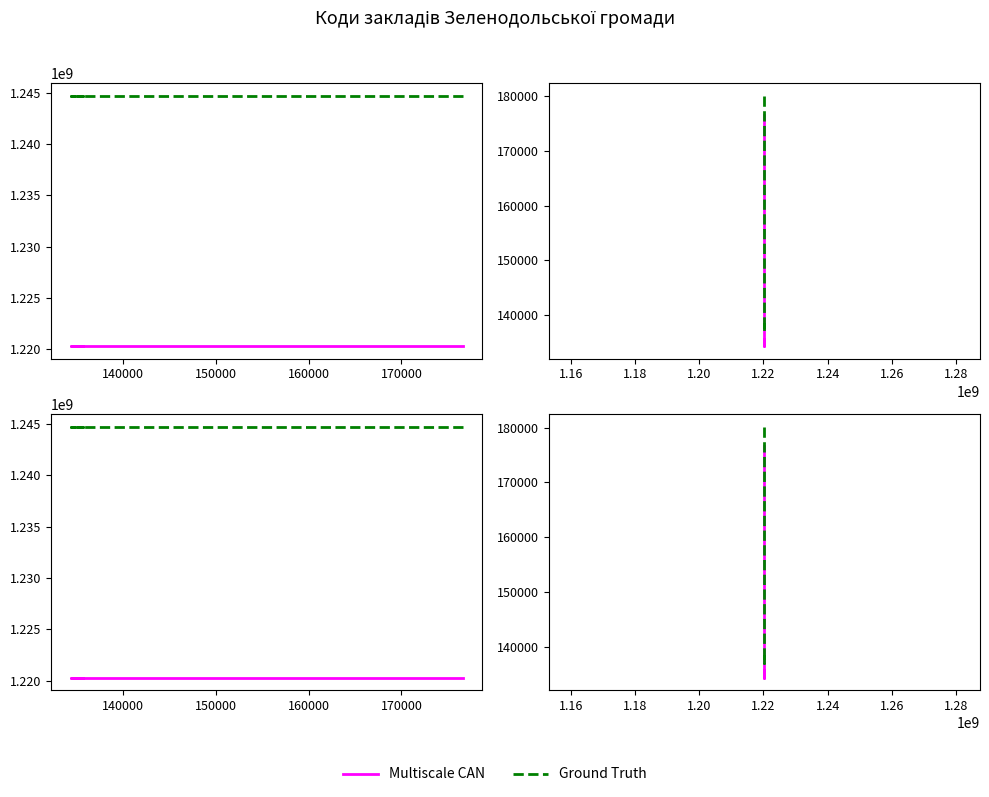

Is this an area chart (filled region under the line)?

No